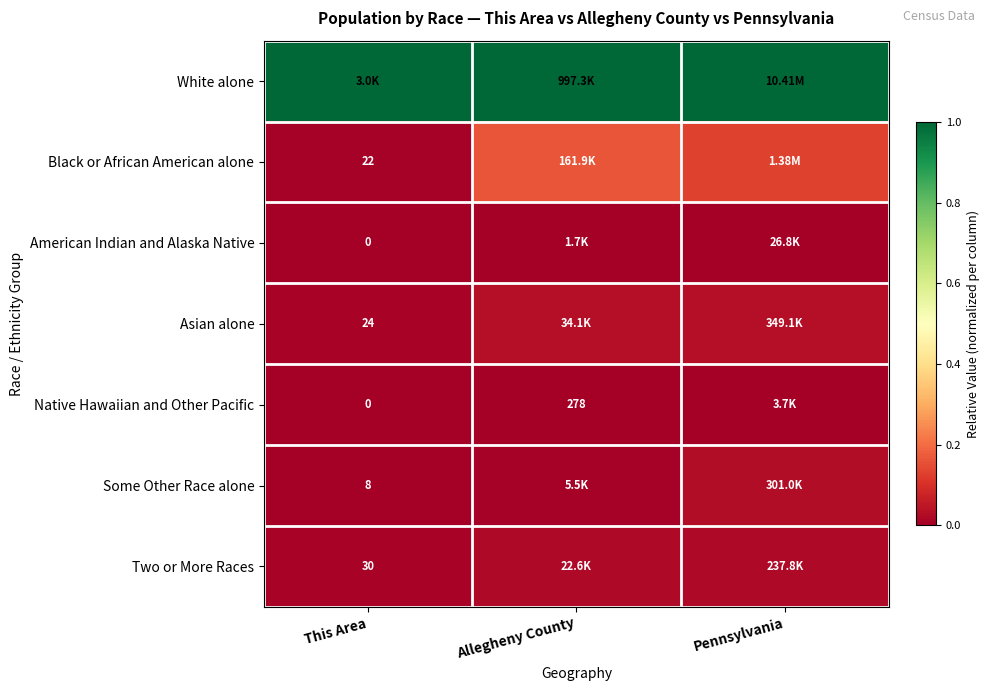

The value of Some Other Race alone at Pennsylvania is 0.0. True or false?

False